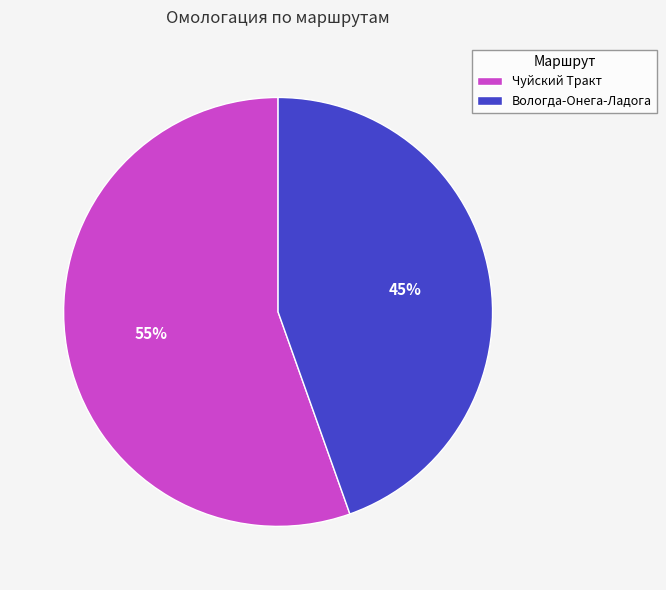

To the nearest percent, what is the combined percentage of Вологда-Онега-Ладога and Чуйский Тракт?

100%